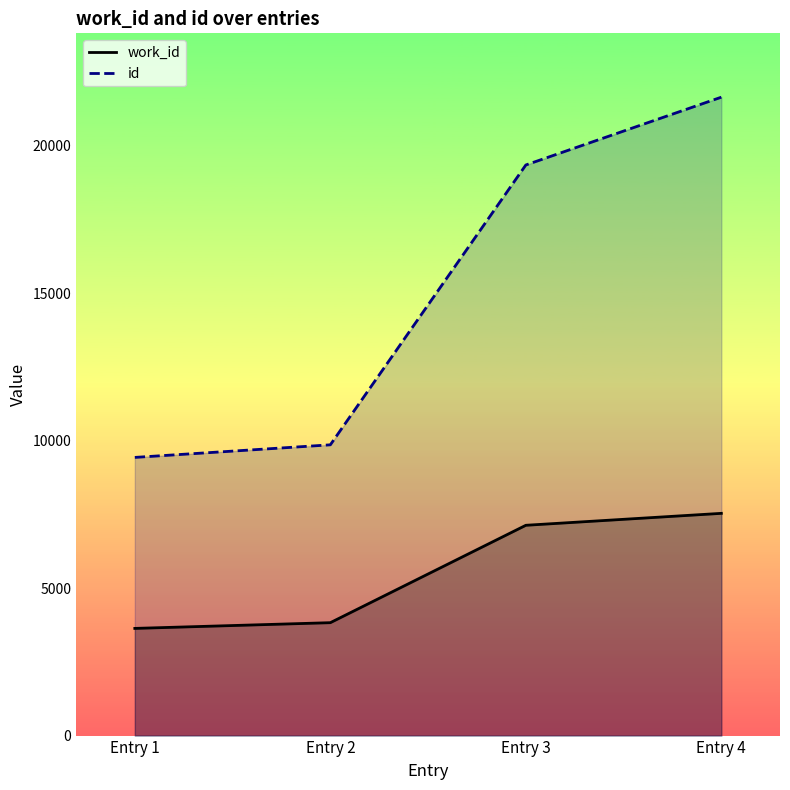

True or false: id and work_id intersect in this chart.

False